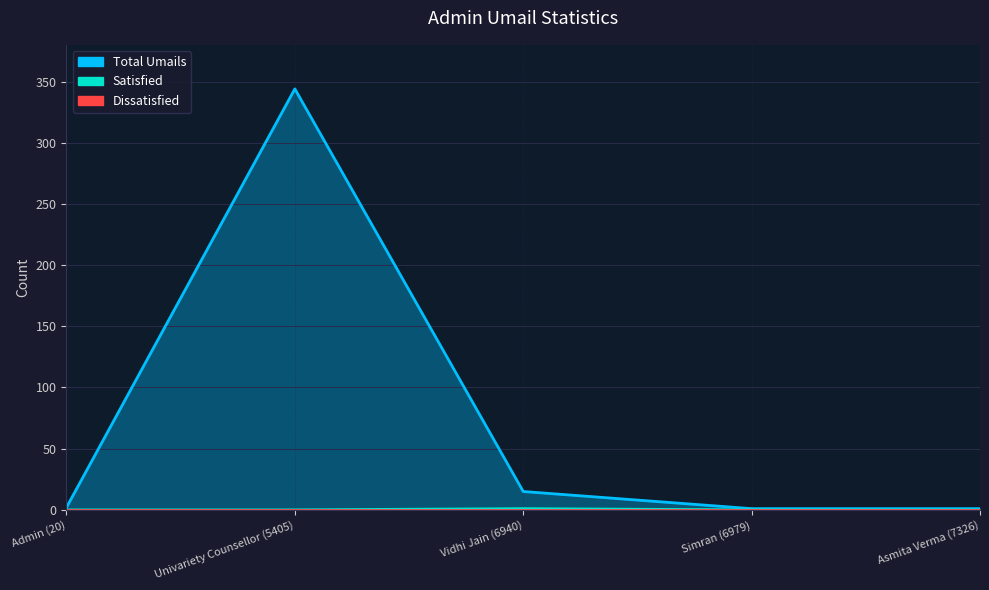

At which category does Total Umails reach its first local peak?

Univariety Counsellor (5405)